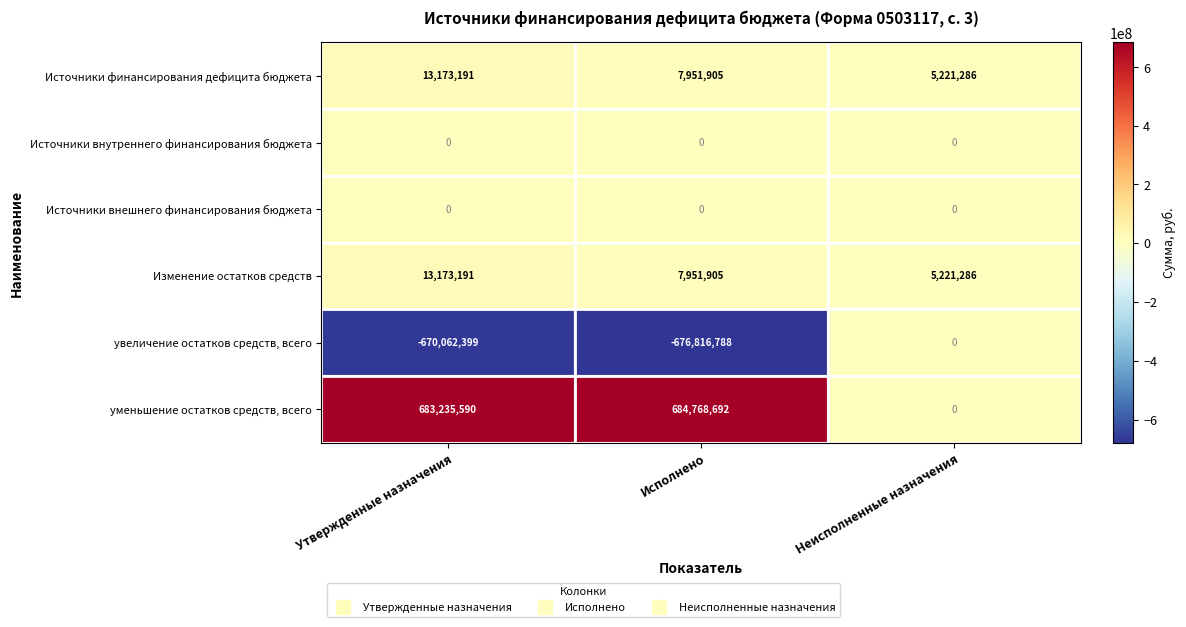

How many data points does each series have?

3